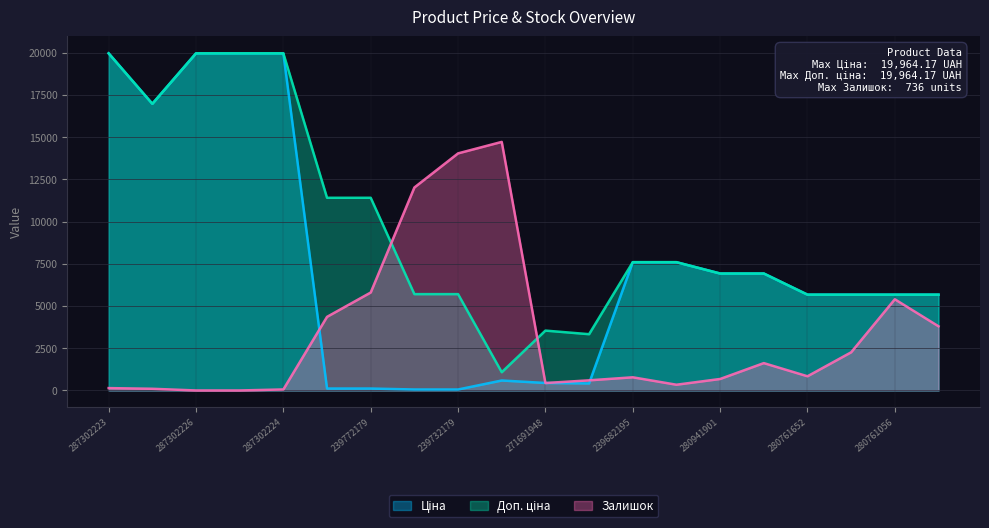

What is the greatest value displayed?

19964.2